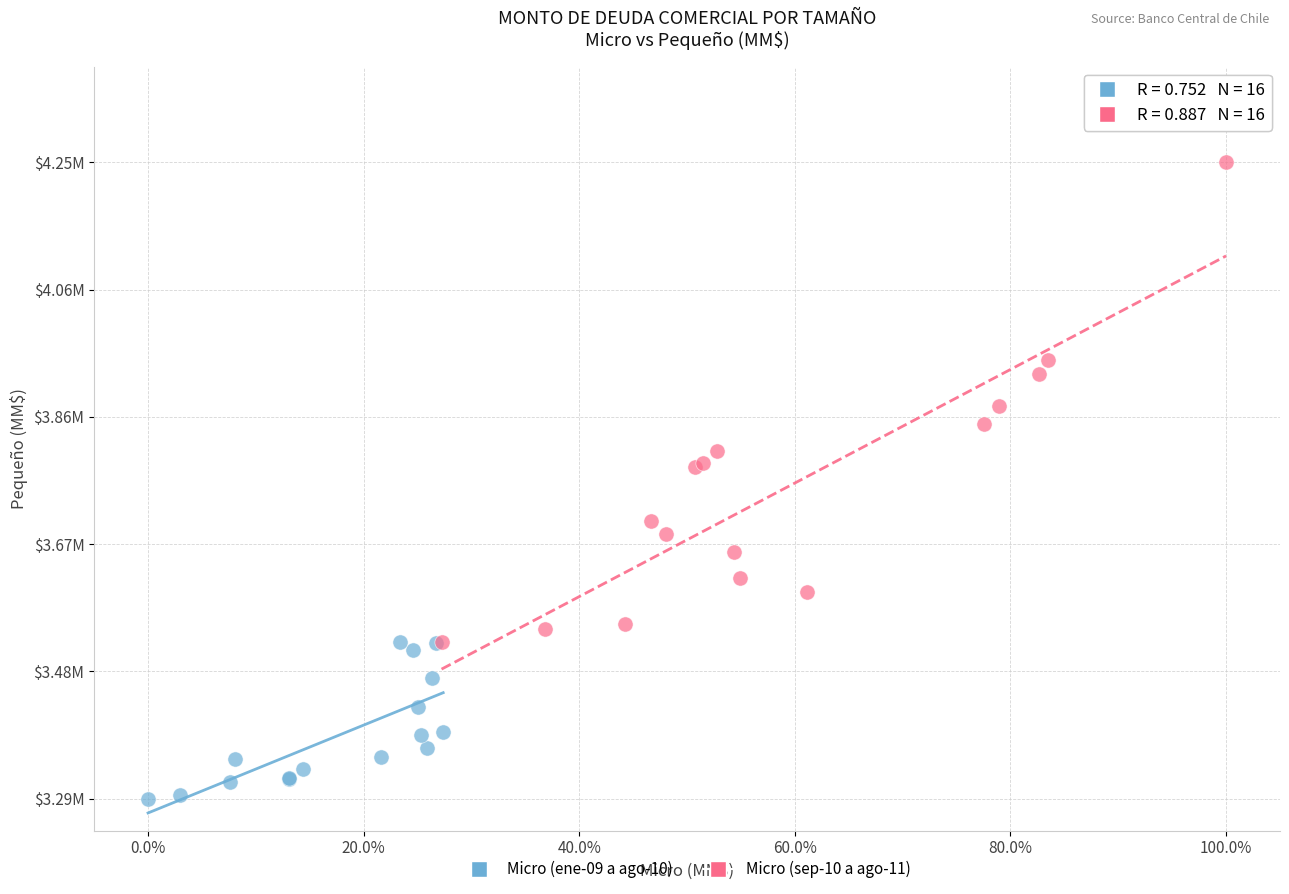

Which series has the largest Y range (max minus min)?

Micro (sep-10 a ago-11)